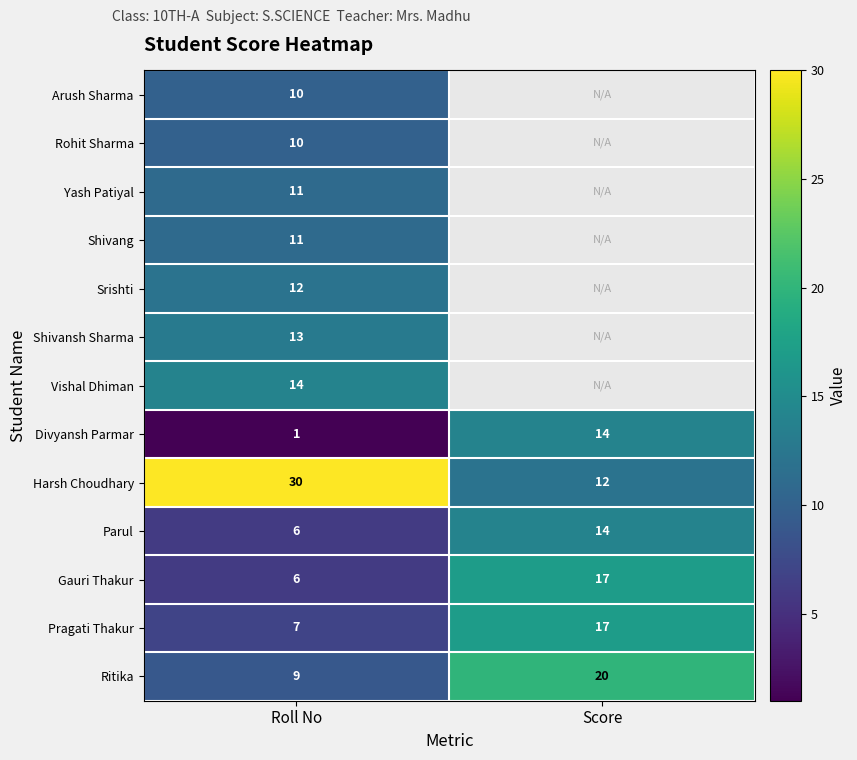

Where is Parul nearest to the value 10?

Roll No